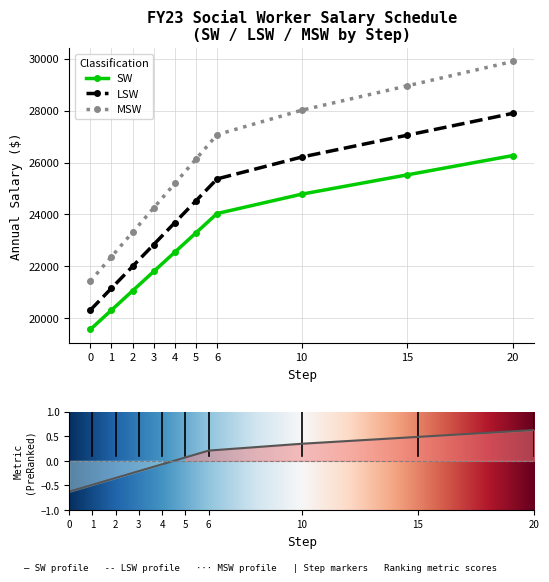

Between 20 and 10, which is larger?

20